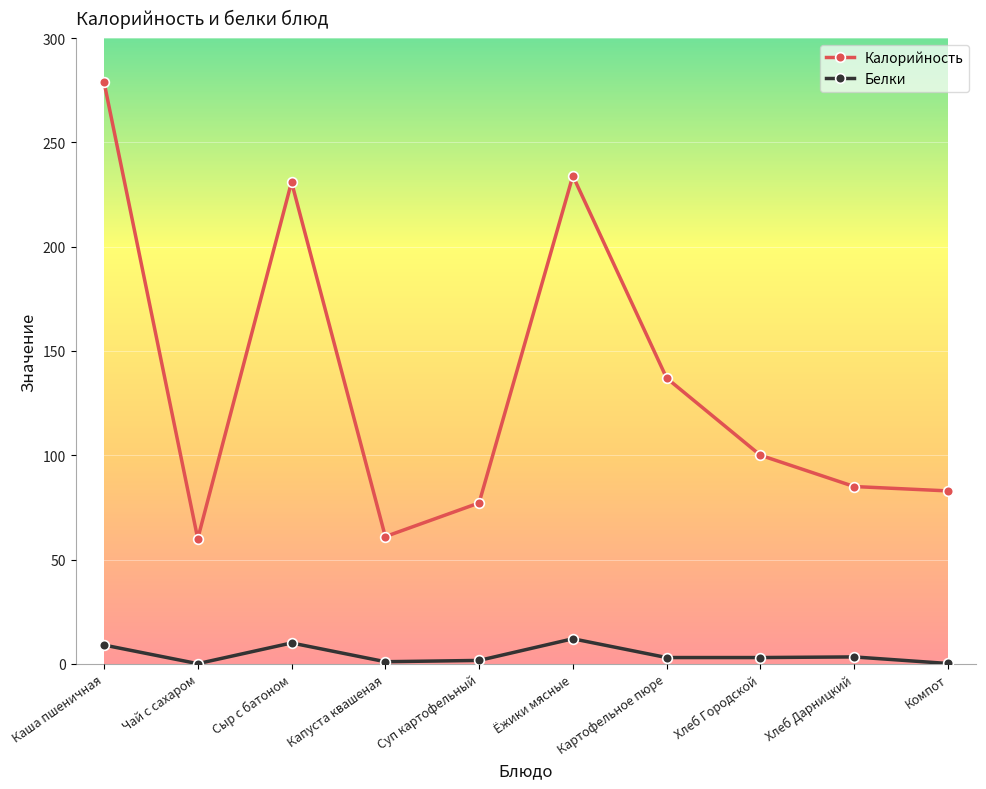

What is the sum of the Белки values at Суп картофельный and Сыр с батоном?

11.6